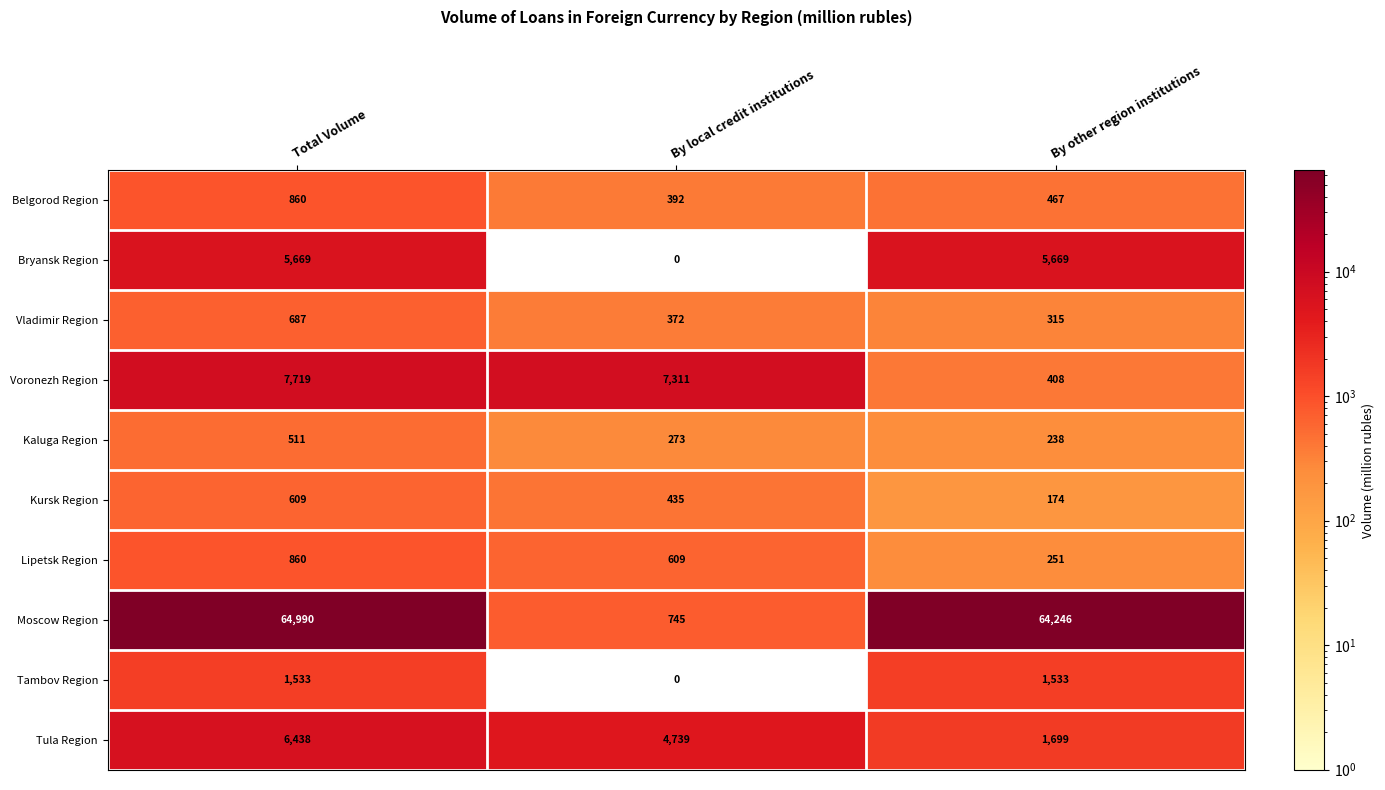

Which series has the widest spread of values?

Moscow Region